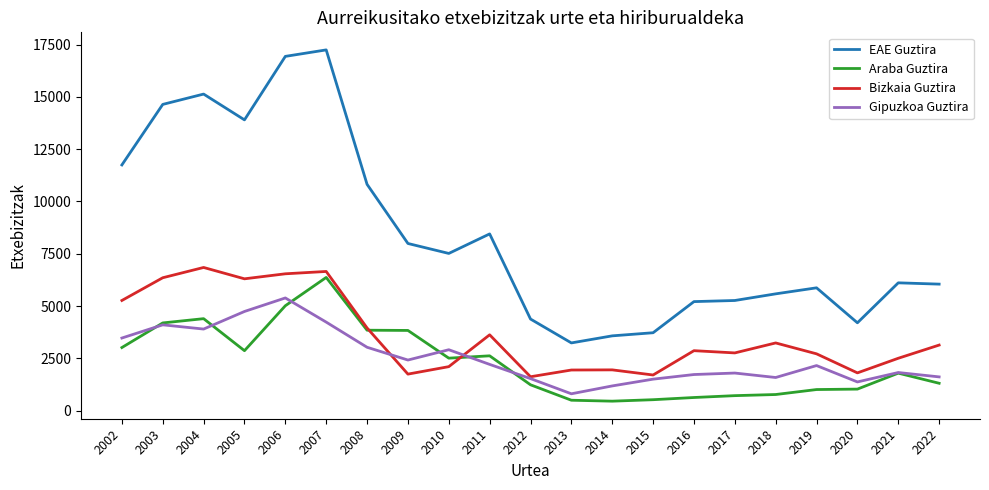

At how many categories does at least one series exceed 11236?

6